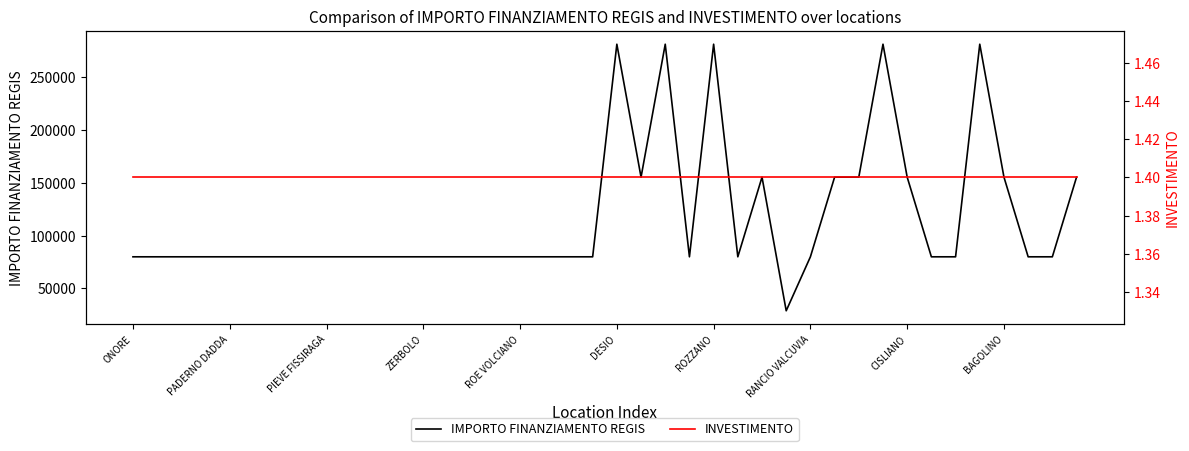

True or false: INVESTIMENTO and IMPORTO FINANZIAMENTO REGIS intersect in this chart.

False